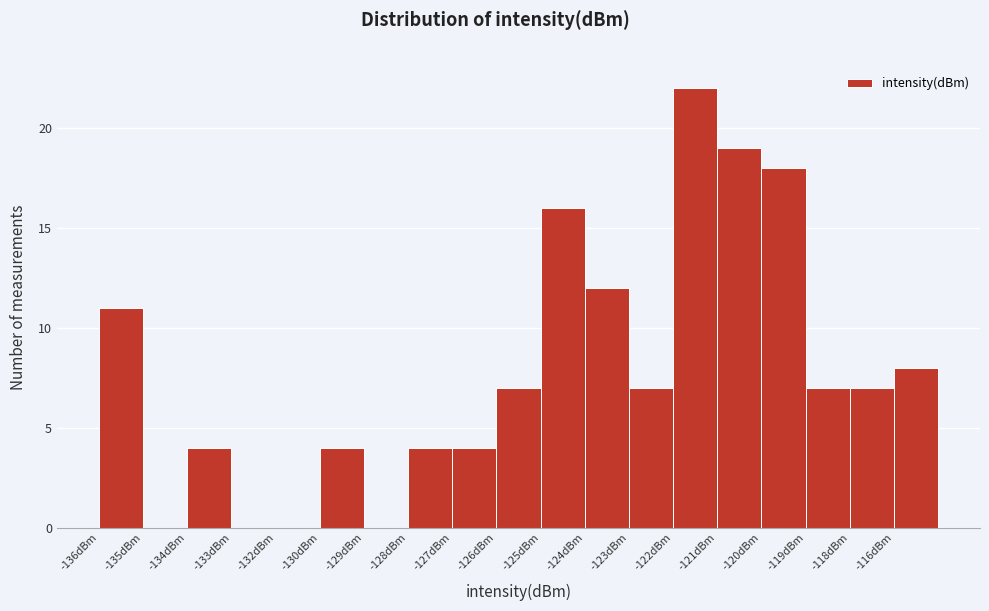

Reading left to right, extract all data points from this chart.

-136dBm=11	-135dBm=0	-134dBm=4	-133dBm=0	-132dBm=0	-130dBm=4	-129dBm=0	-128dBm=4	-127dBm=4	-126dBm=7	-125dBm=16	-124dBm=12	-123dBm=7	-122dBm=22	-121dBm=19	-120dBm=18	-119dBm=7	-118dBm=7	-116dBm=8